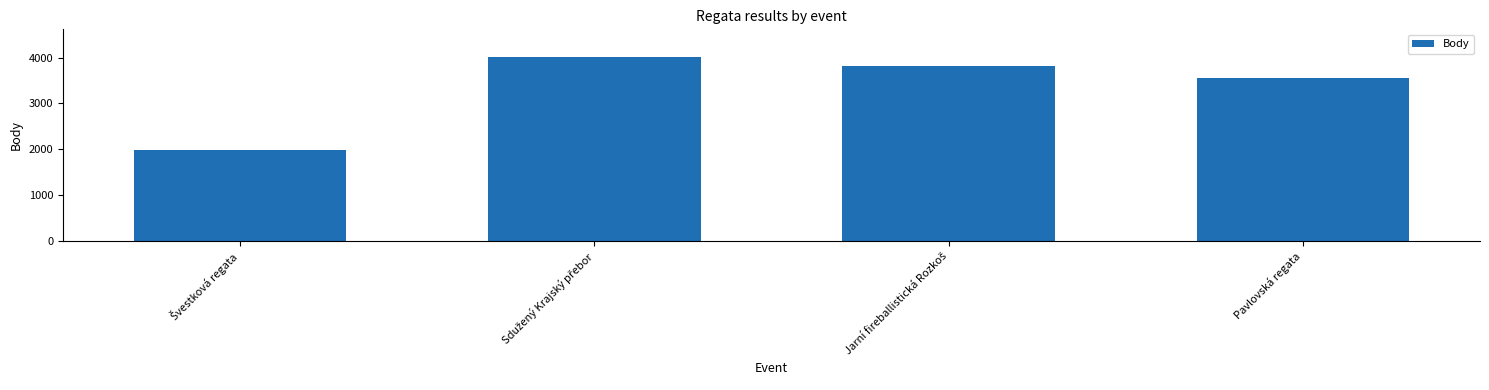

What is the greatest value displayed?

4016